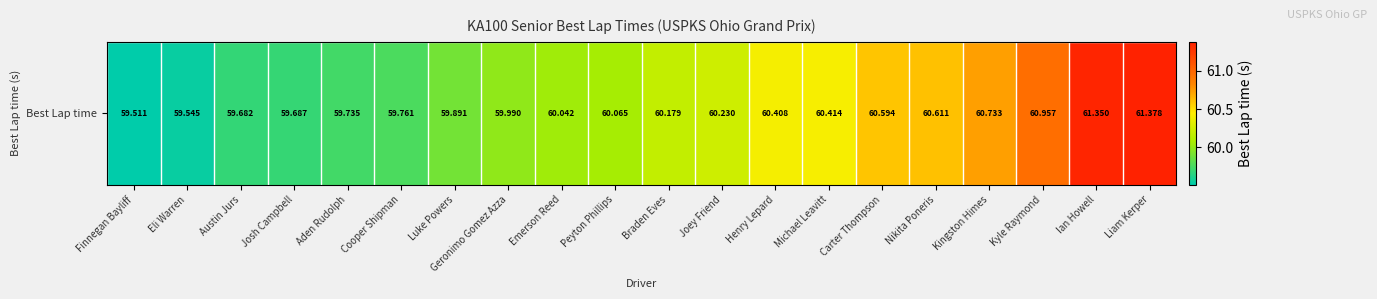

What is the smallest value displayed?

59.5